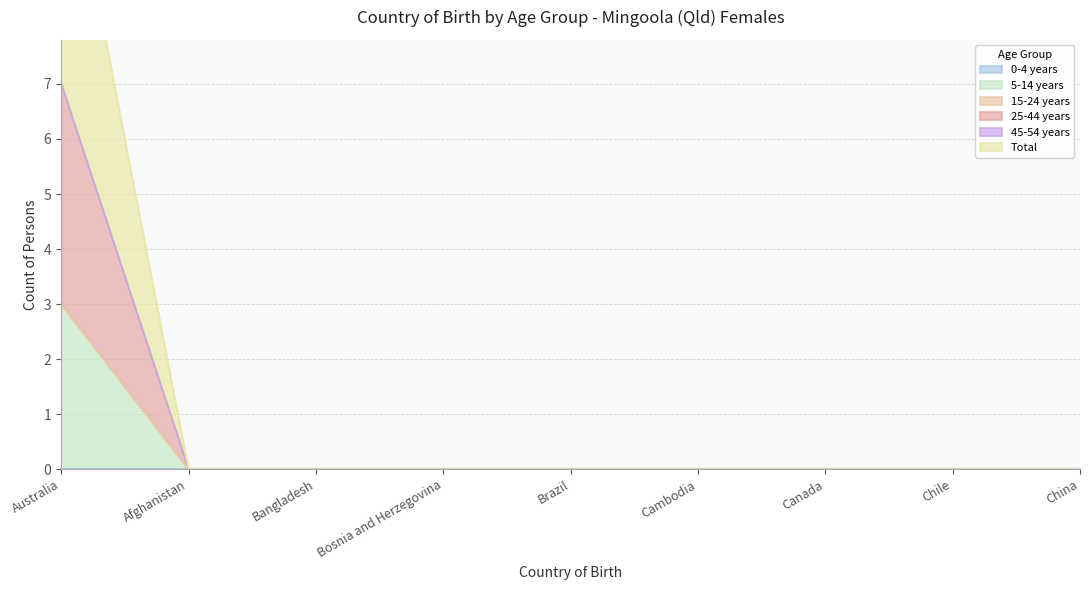

Which label corresponds to the largest value in the chart?

Australia